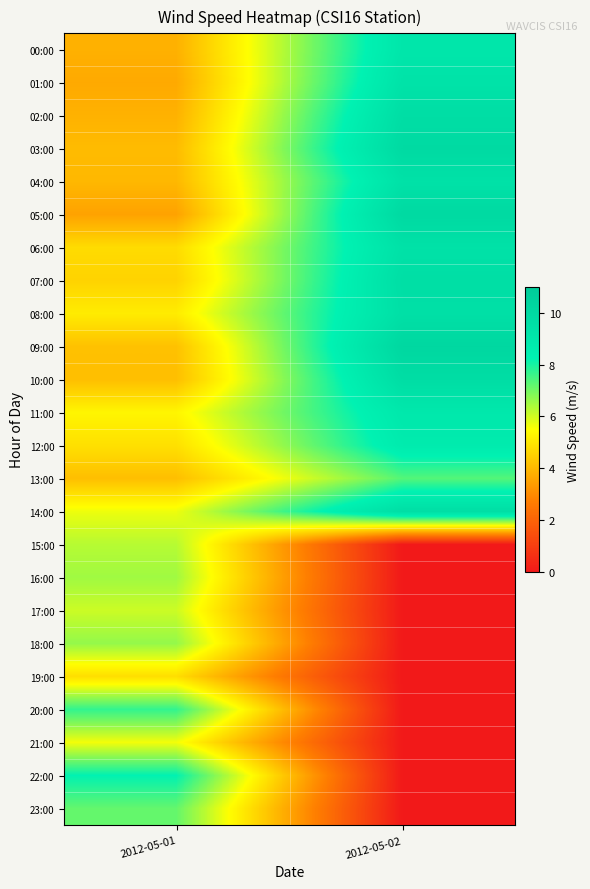

At which category is the sum across all series the highest?

2012-05-02